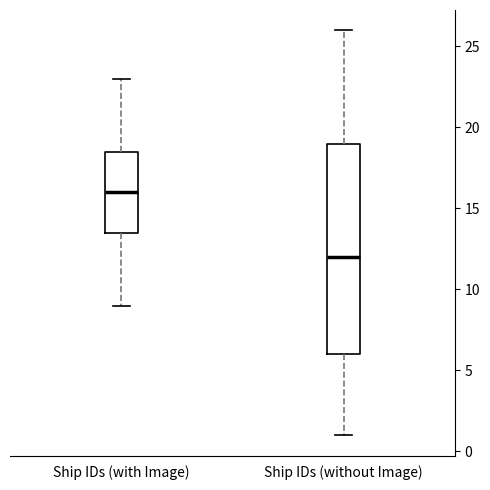

Comparing the boxes themselves (not the whiskers), which one is the tallest?

Ship IDs (without Image)